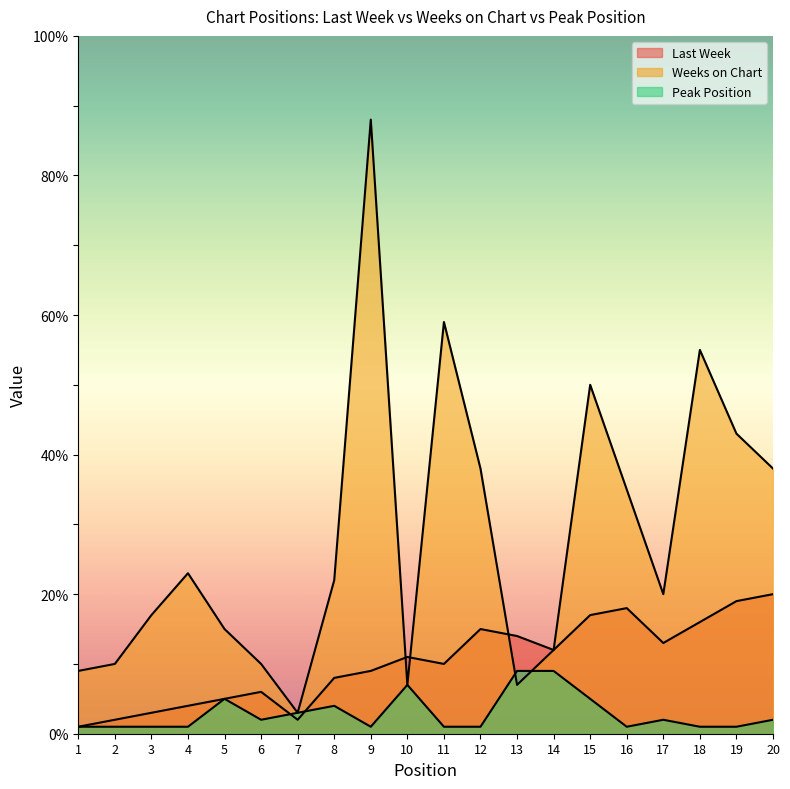

Count the Peak Position values in the range 1 to 5.

17